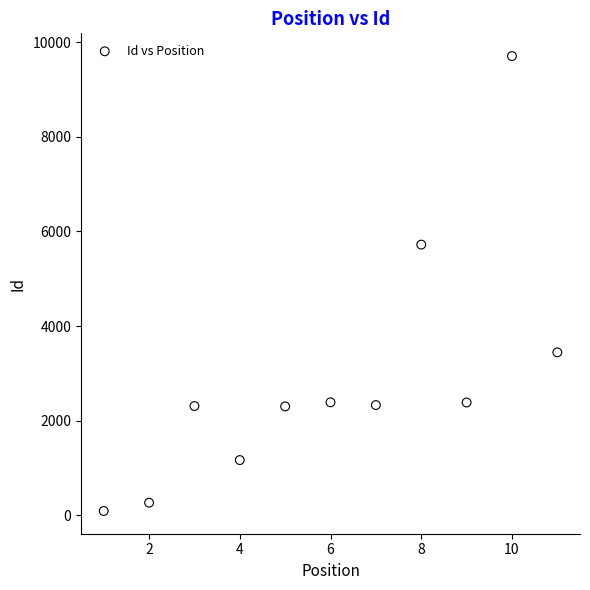

What is the average Y value?

2918